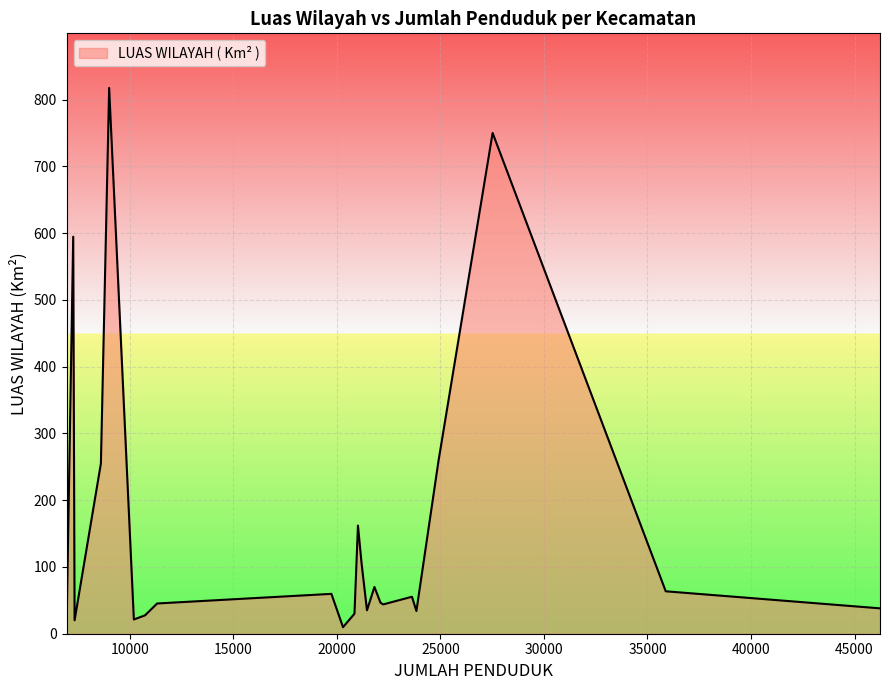

What is the maximum value shown in the chart?

817.5